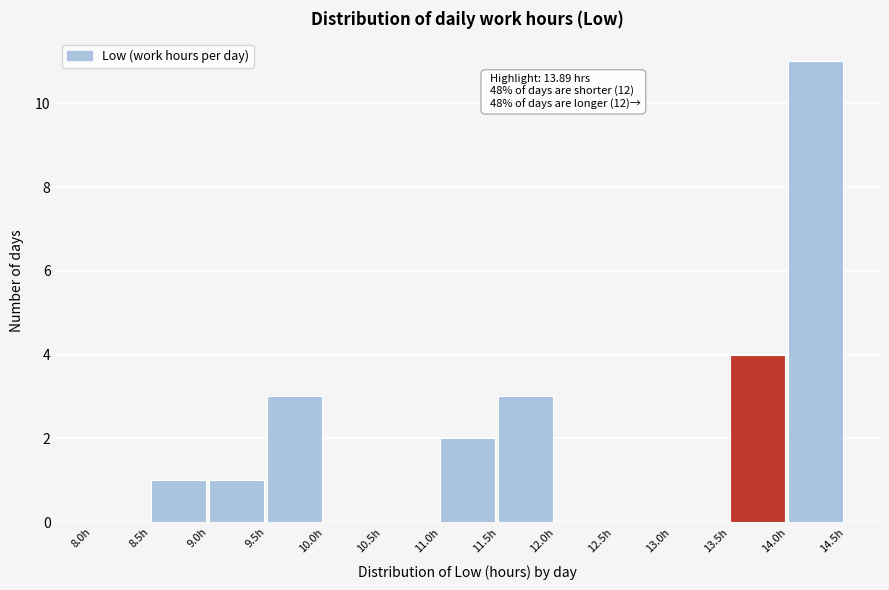

Which range on the x-axis has the tallest bar?

14.0 to 14.5